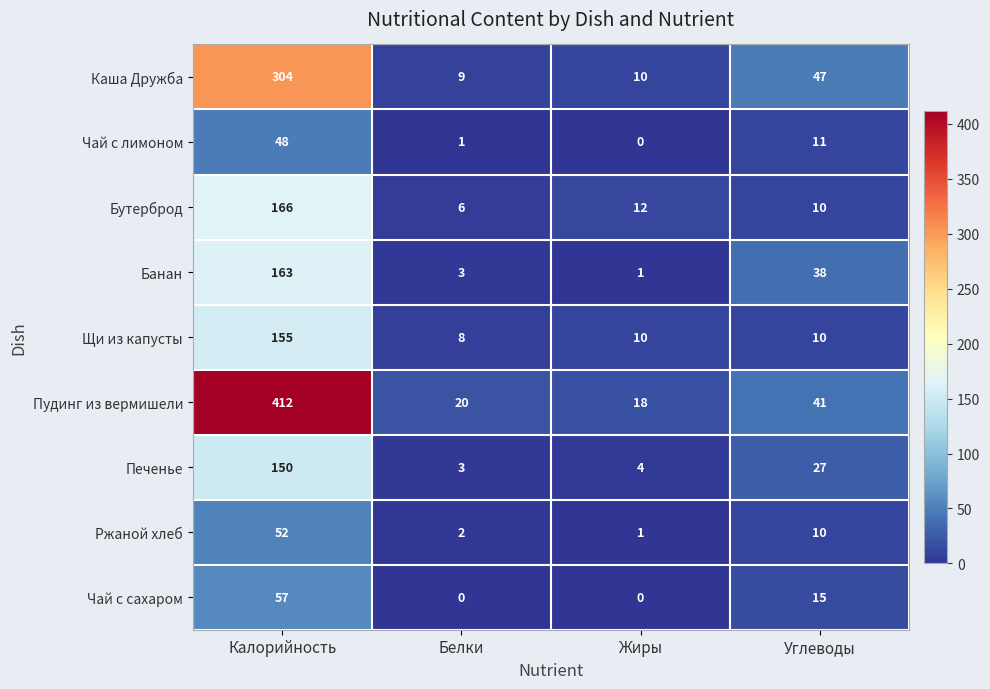

Is it true that Печенье equals 232 at Калорийность?

False